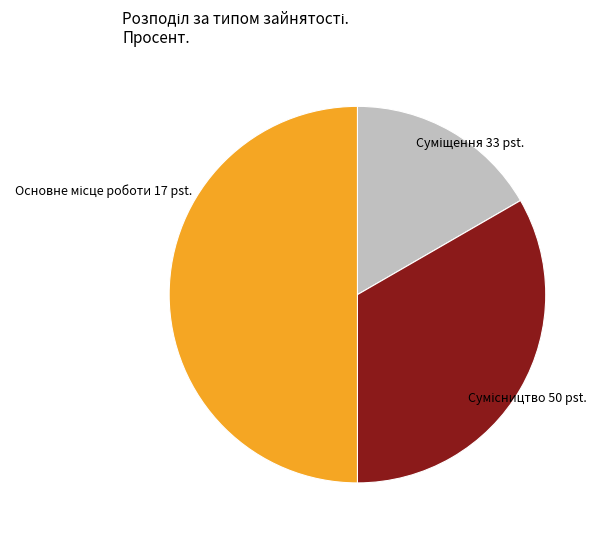

How many segments does this pie chart have?

3